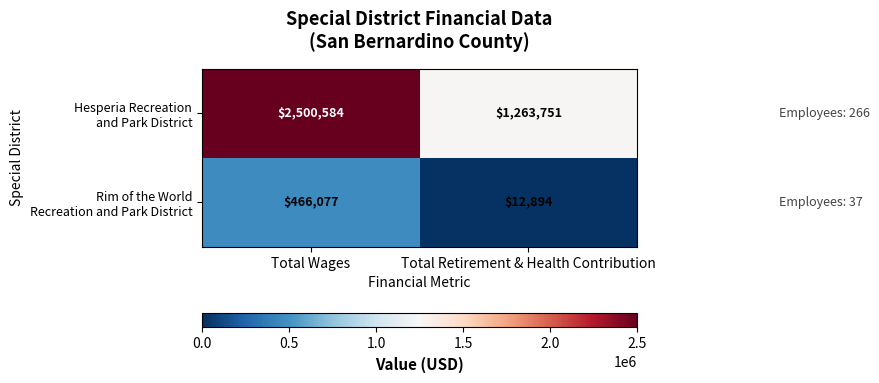

What is the maximum value shown in the chart?

2500584